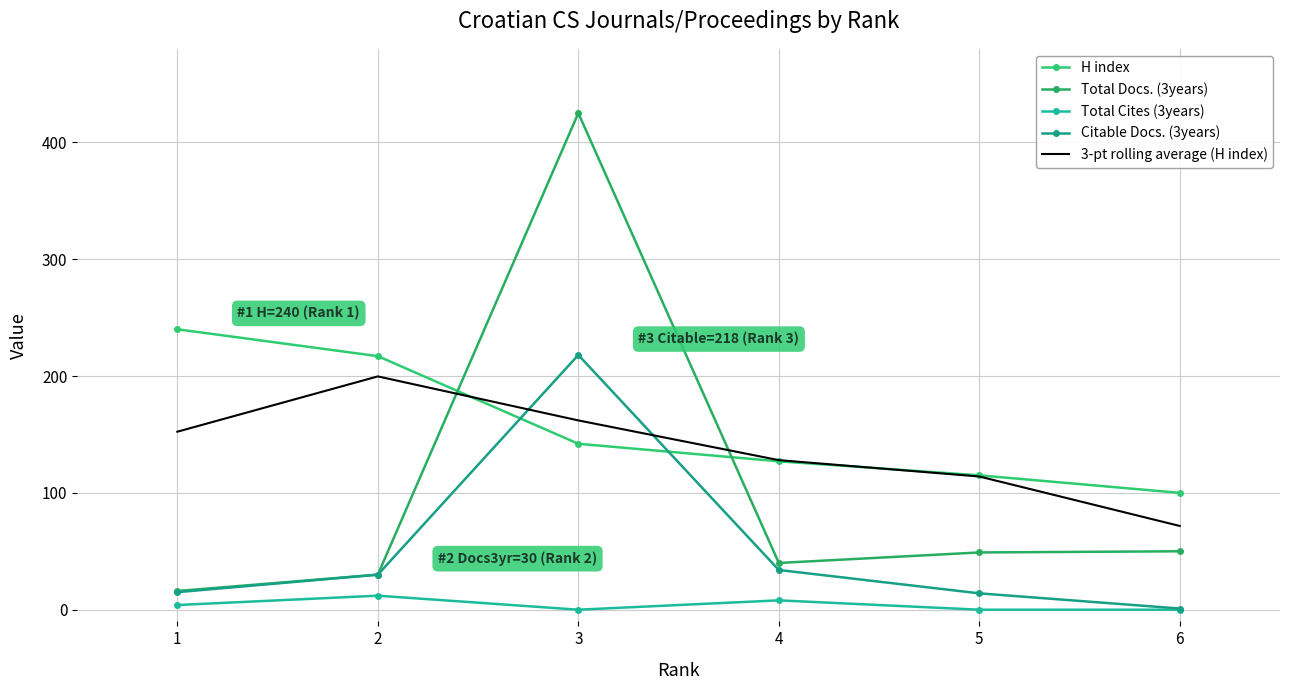

The value of Total Docs. (3years) at 3 is 191.4. True or false?

False